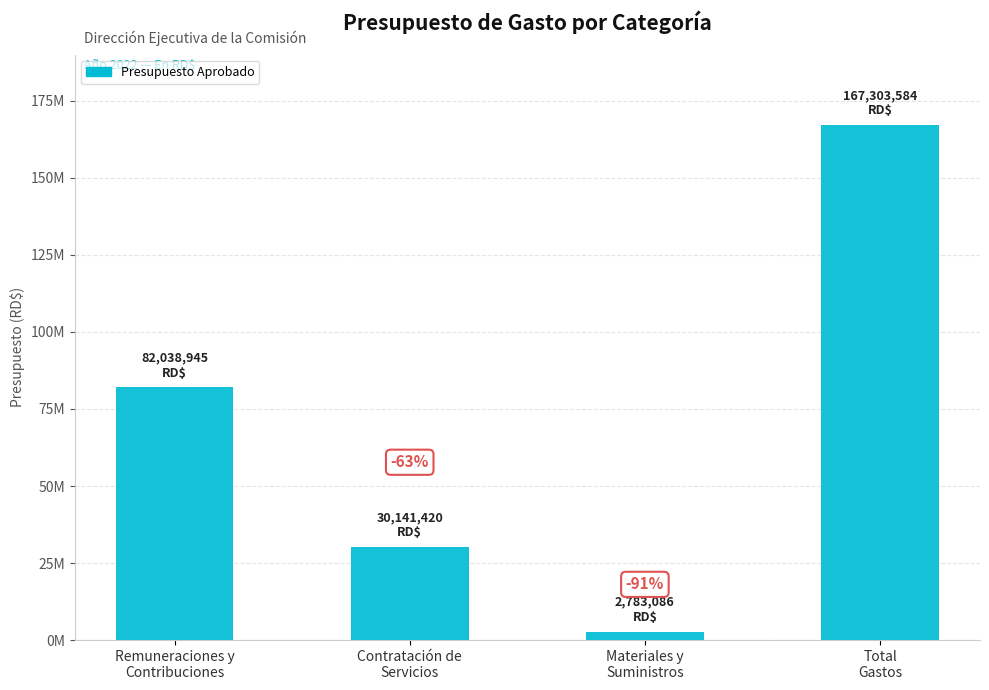

What is the change in value from Remuneraciones y
Contribuciones to Contratación de
Servicios?

-51897525